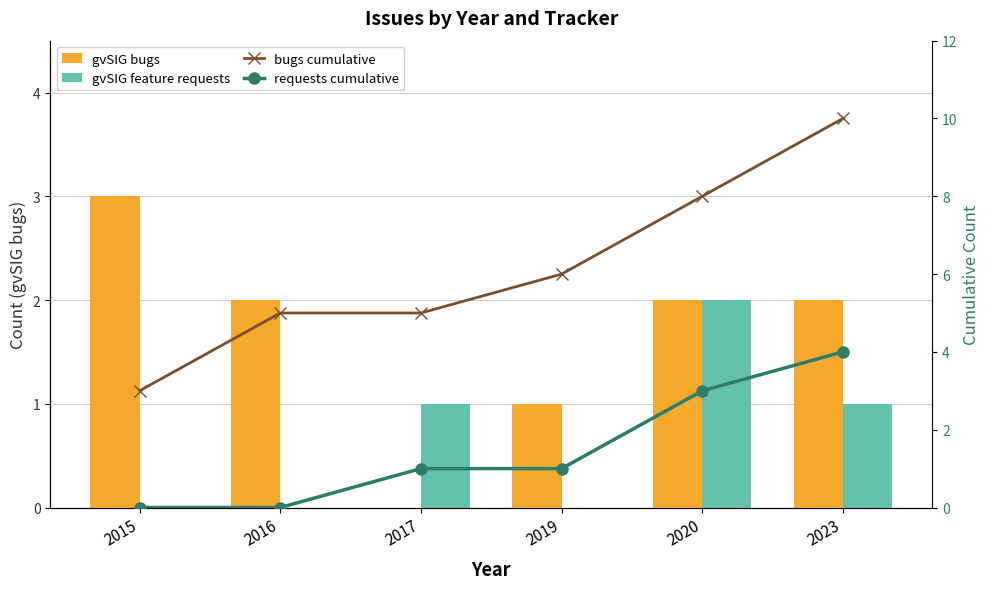

List the series in order of their peak value, highest first.

bugs cumulative, requests cumulative, gvSIG bugs, gvSIG feature requests